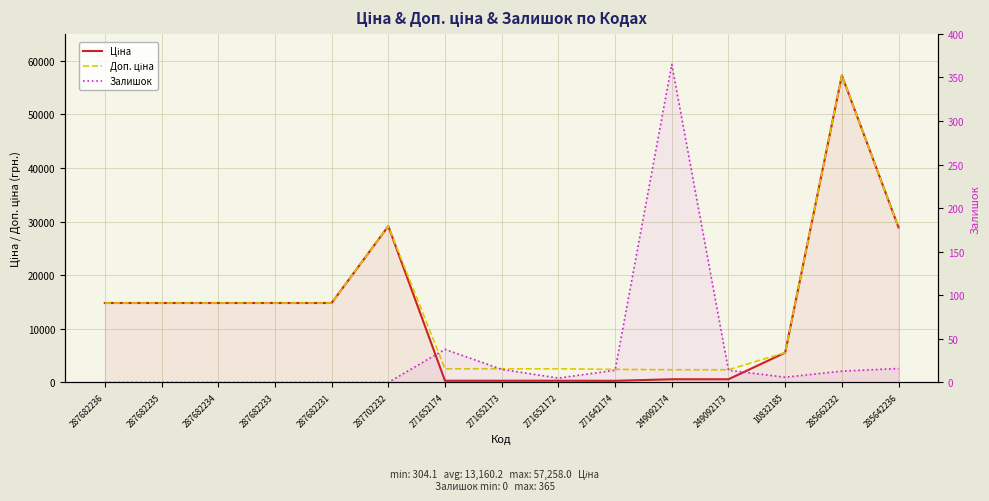

What are all the series names shown in the legend?

Ціна, Доп. ціна, Залишок